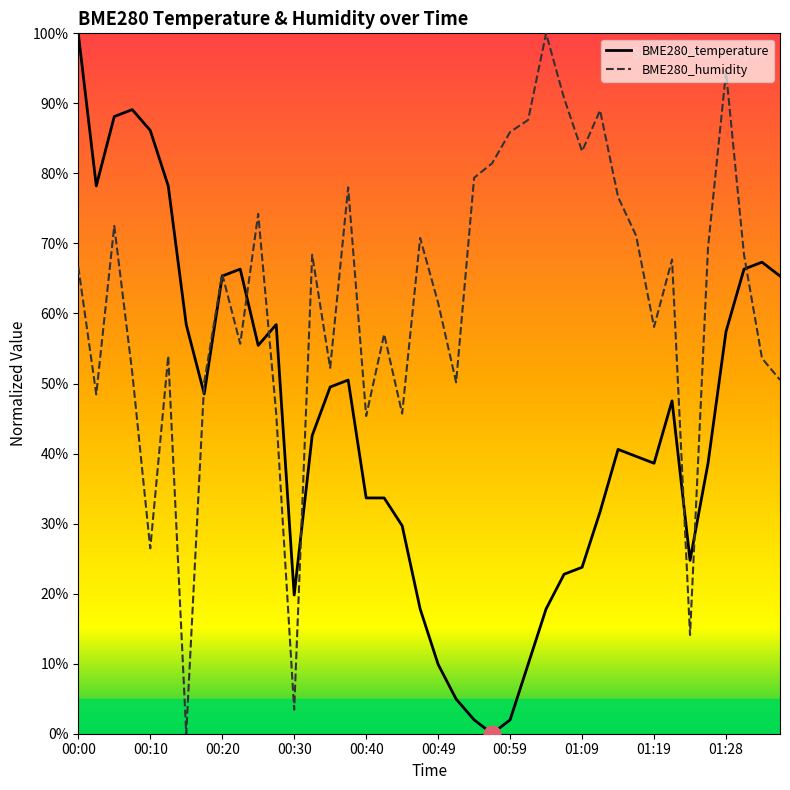

At which label does BME280_temperature reach its peak?

00:00